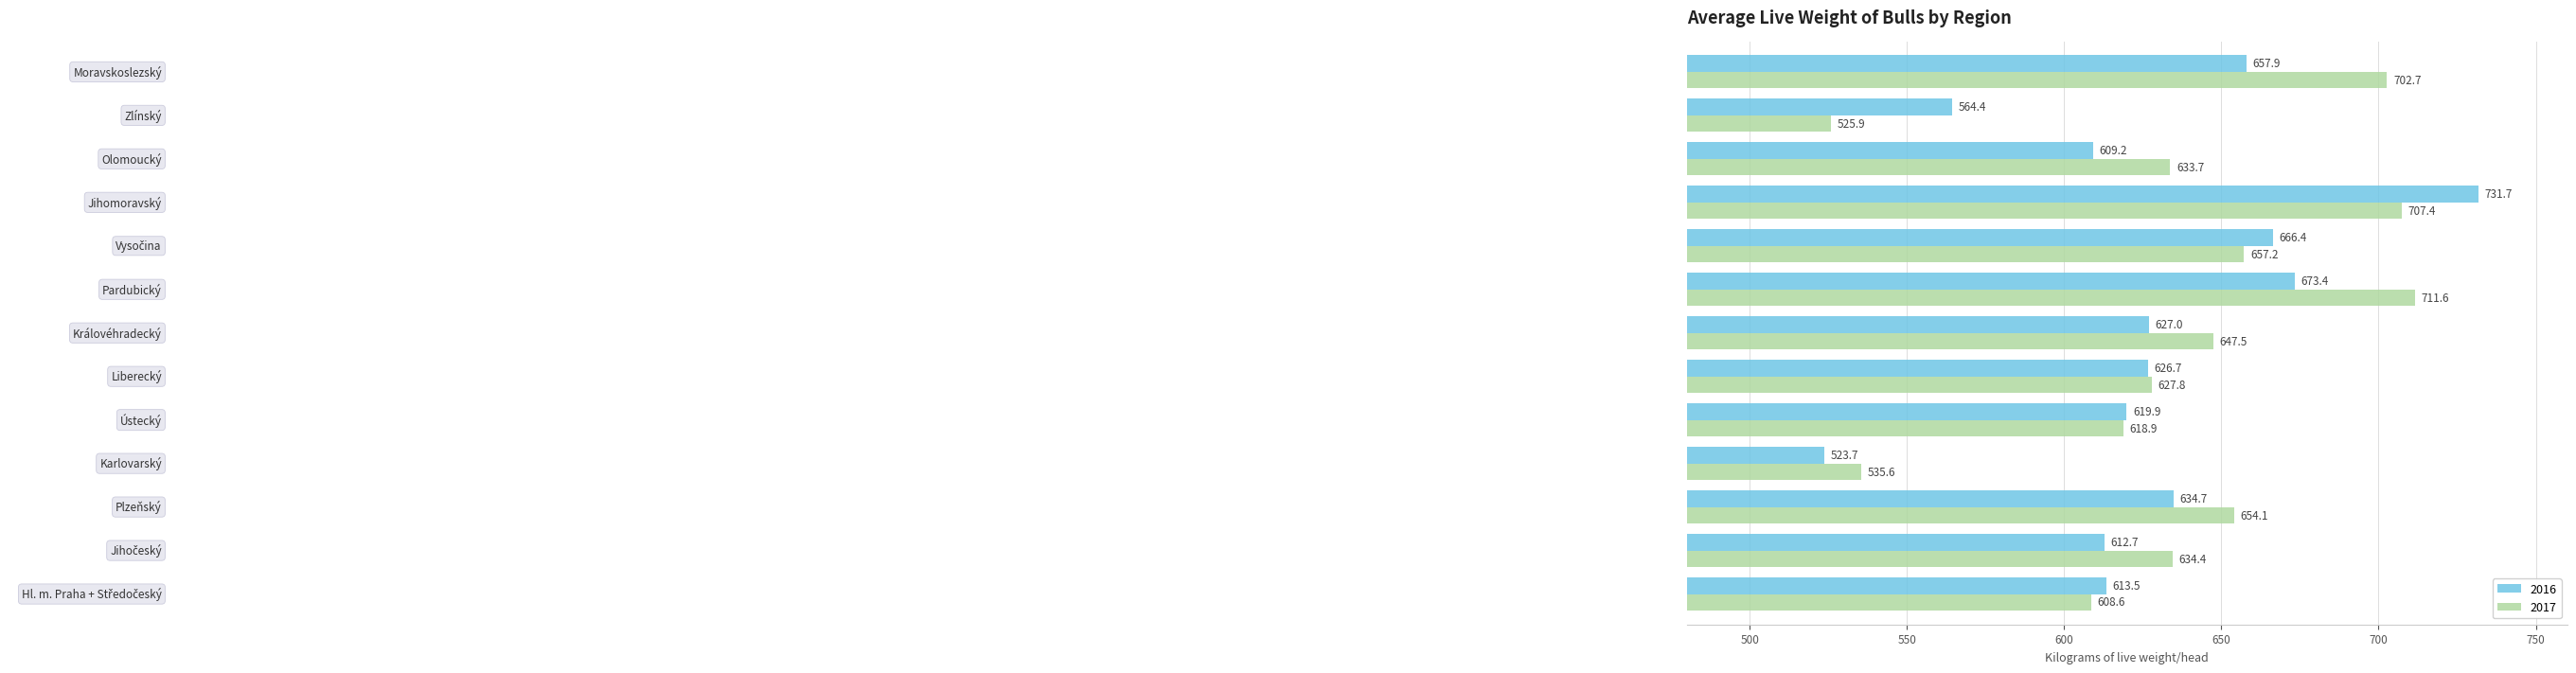

Which series has the largest total across all categories?

2017